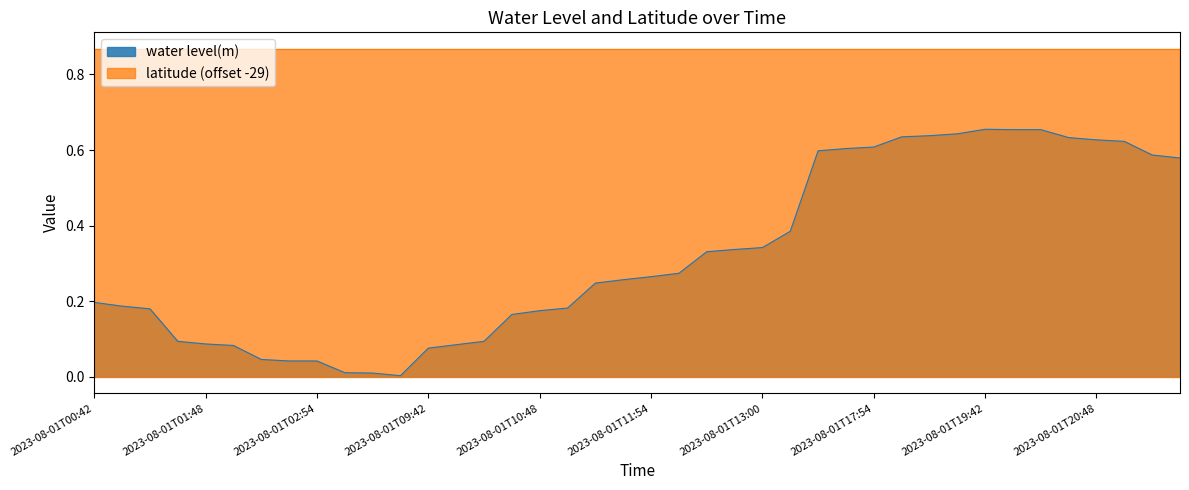

What position from the right is 2023-08-01T00:48?

39